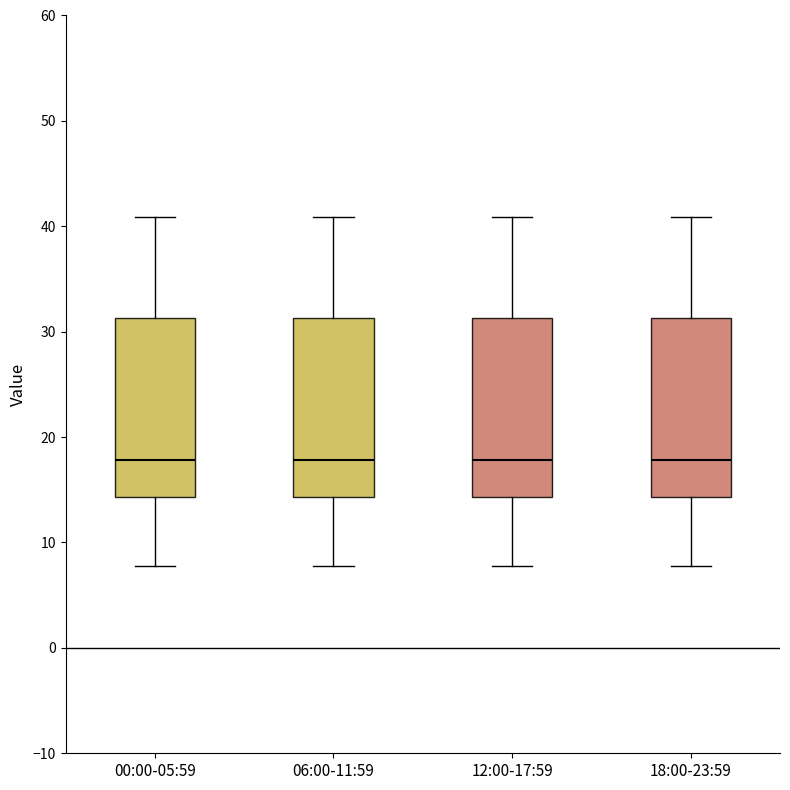

Where does the upper whisker of the box for 12:00-17:59 end on the y-axis? The values are not printed on the chart, so give them approximately, as read against the axis.

41